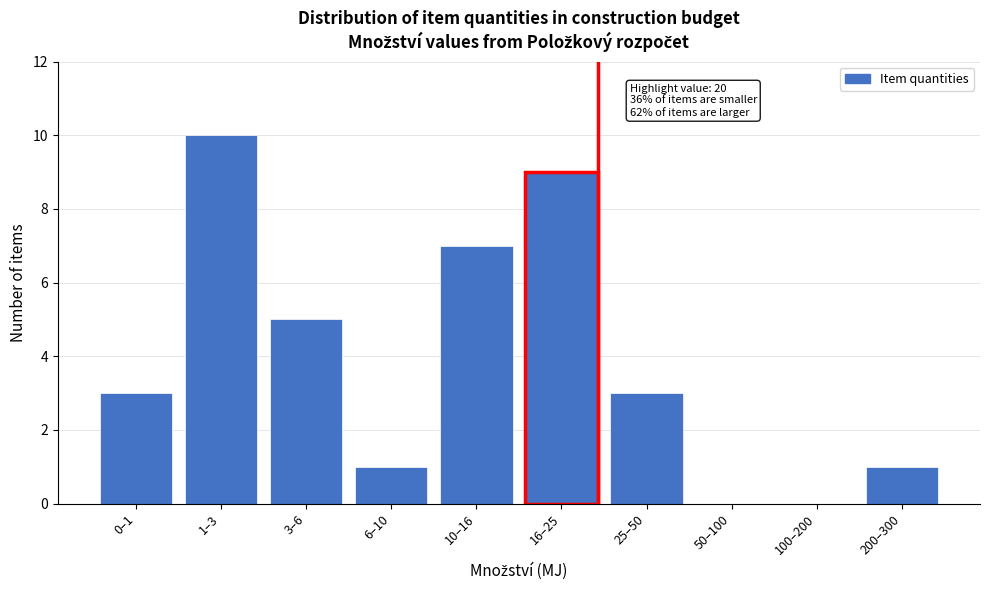

Reading left to right, list all the values displayed in this chart.

0–1=3	1–3=10	3–6=5	6–10=1	10–16=7	16–25=9	25–50=3	50–100=0	100–200=0	200–300=1